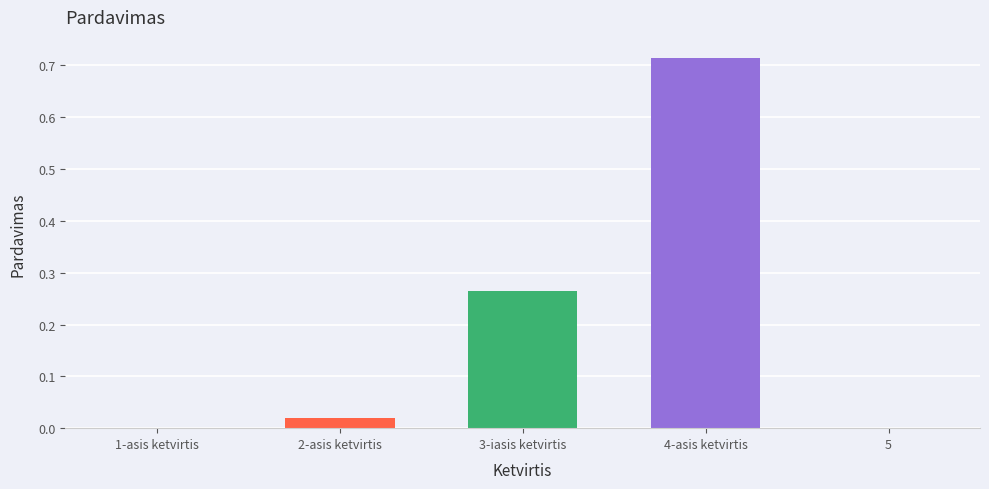

What is the difference between the values at 2-asis ketvirtis and 3-iasis ketvirtis?

0.2